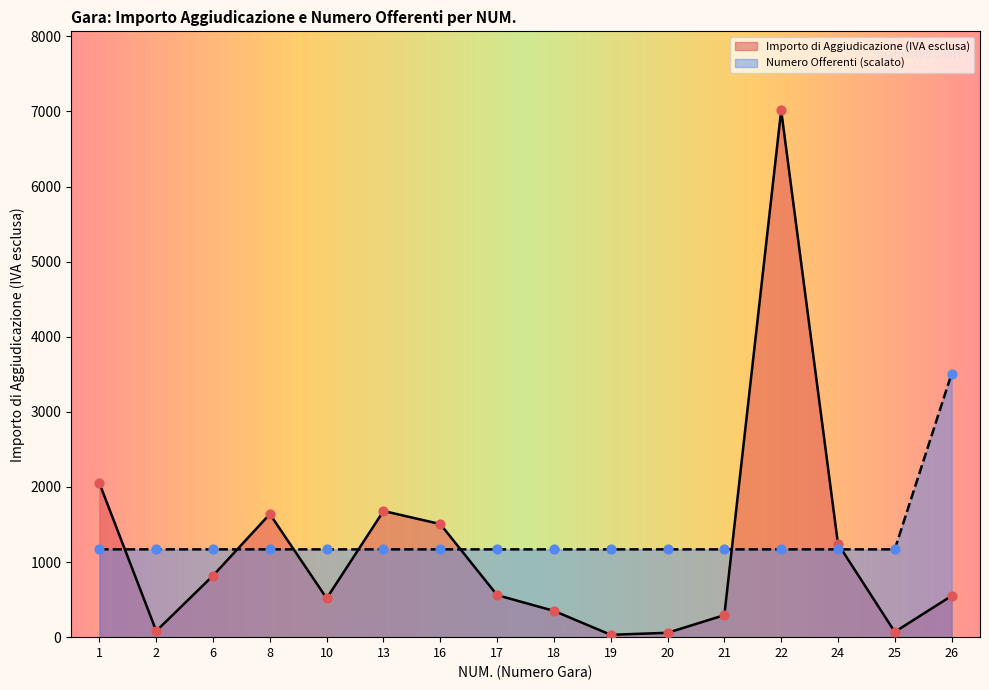

What is the total value across all series at 17?

1729.2